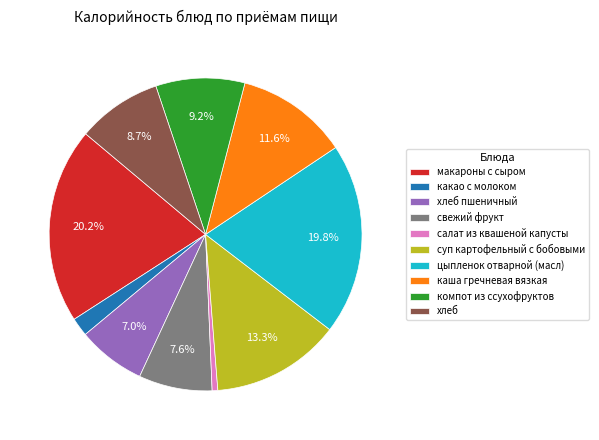

Between компот из ссухофруктов and каша гречневая вязкая, which is larger?

каша гречневая вязкая